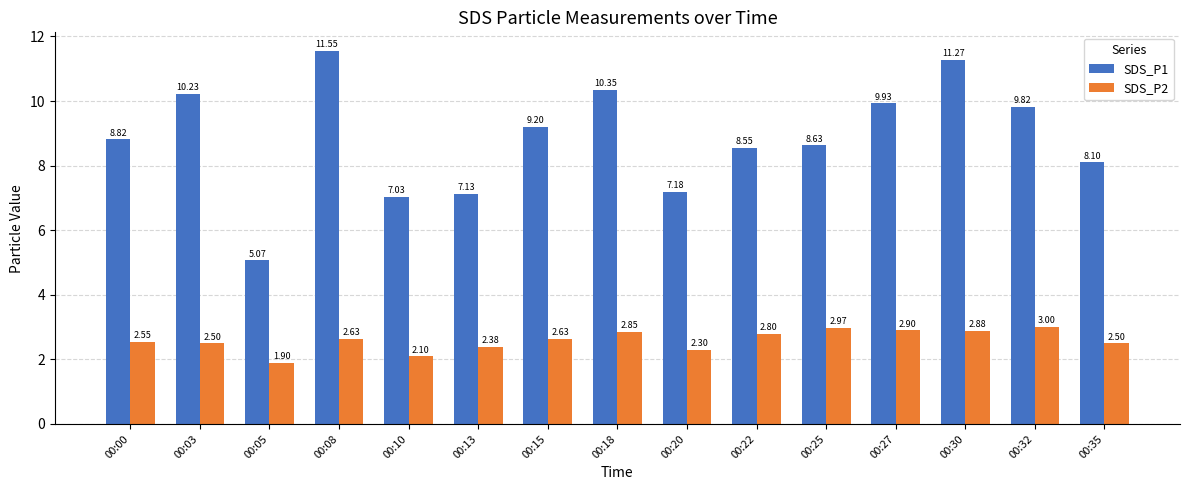

What is the total value across all series at 00:20?

9.5